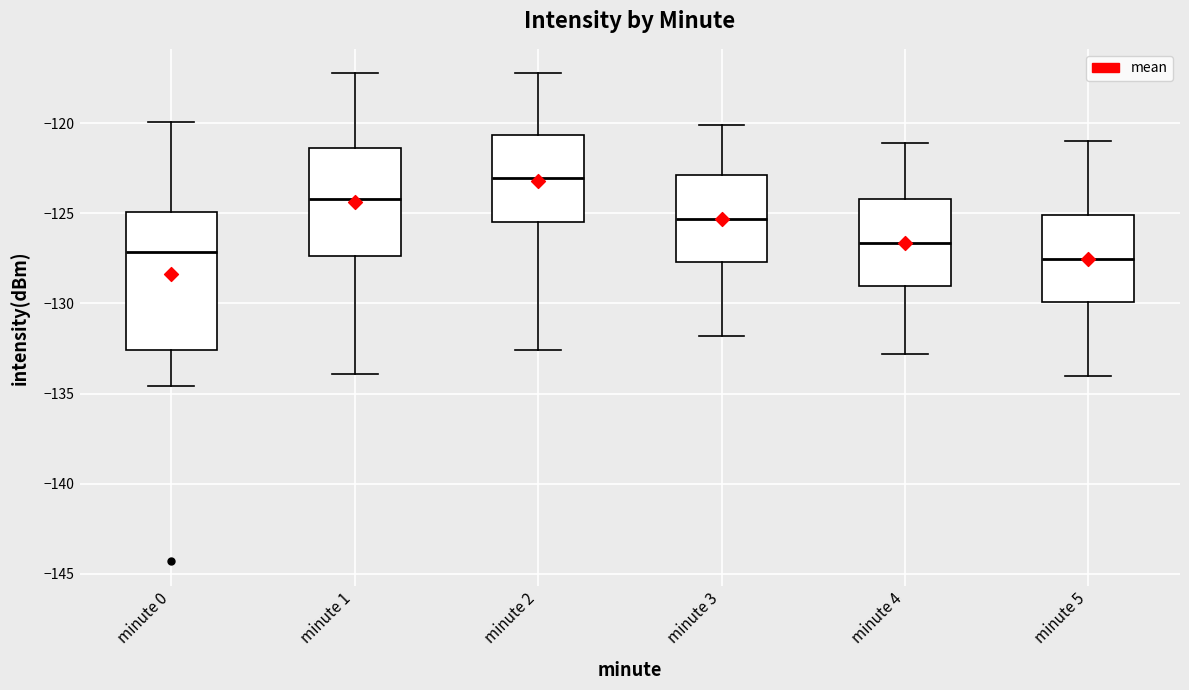

Comparing the boxes themselves (not the whiskers), which one is the tallest?

minute 0